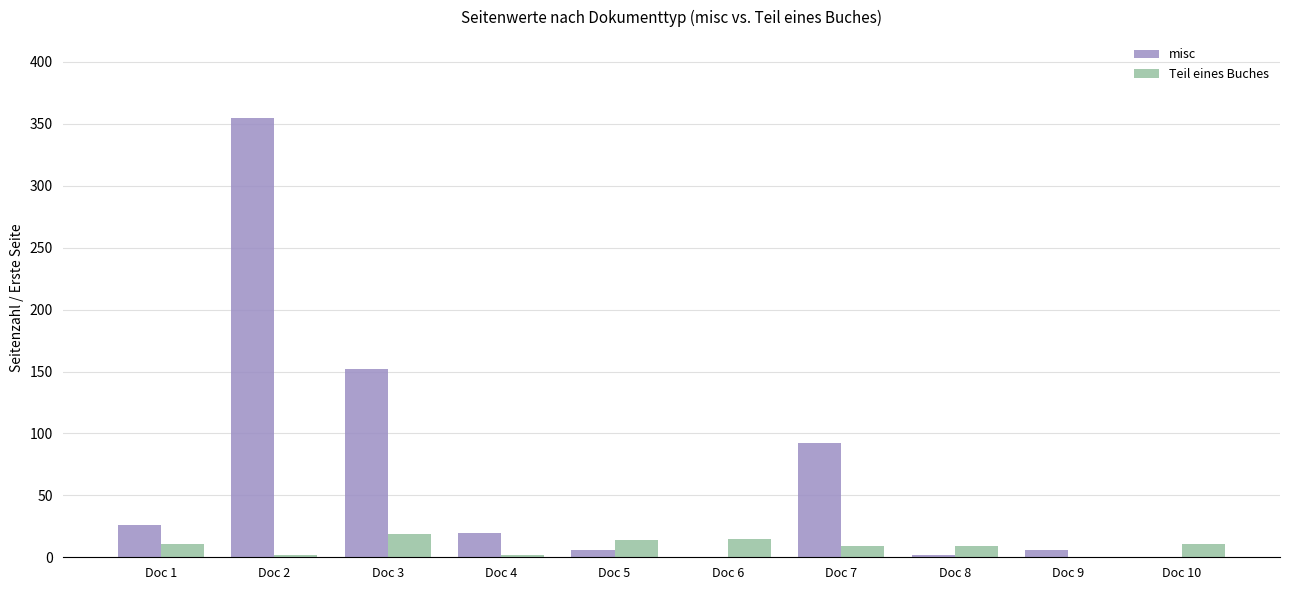

Is it true that Teil eines Buches equals 15 at Doc 6?

True